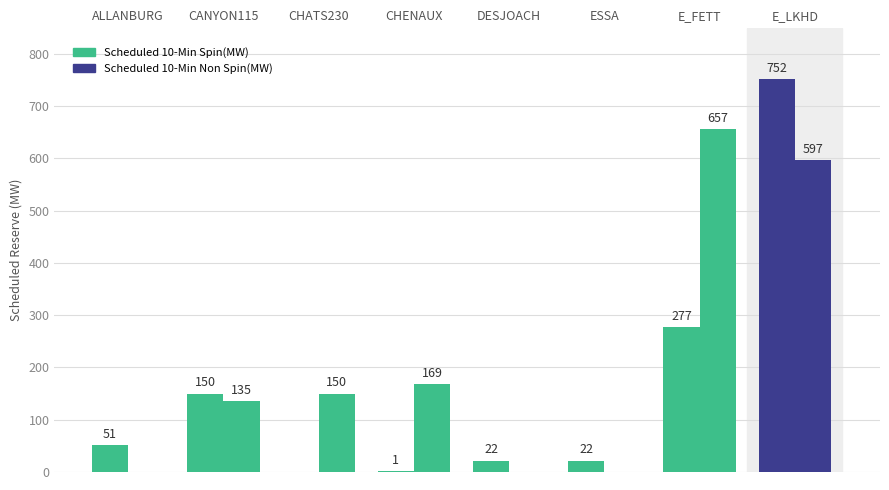

Between E_LKHD and CHATS230, which is larger?

E_LKHD